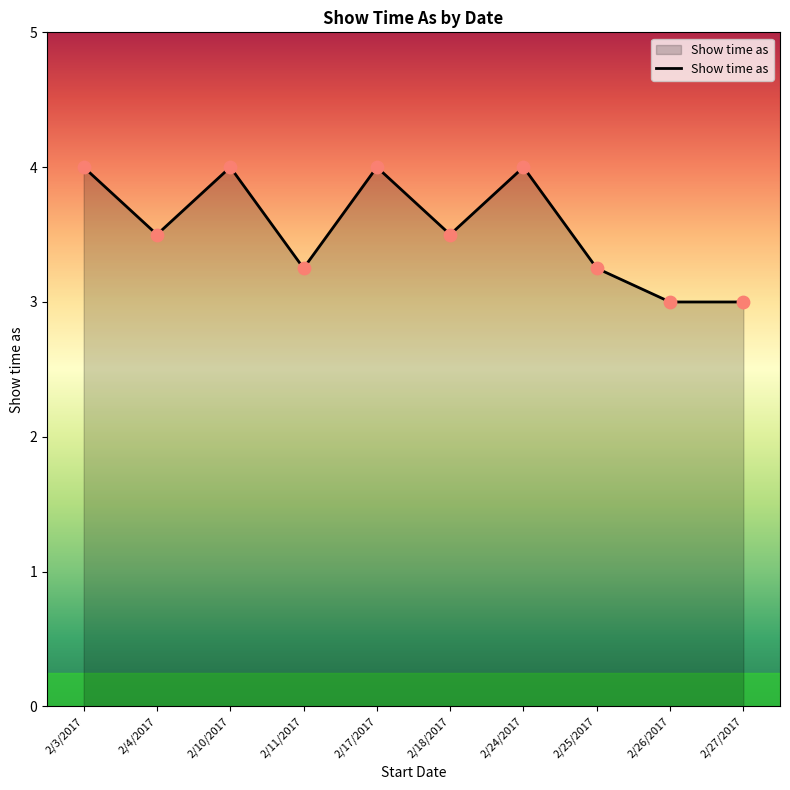

What is the change in value from 2/24/2017 to 2/27/2017?

-1.0